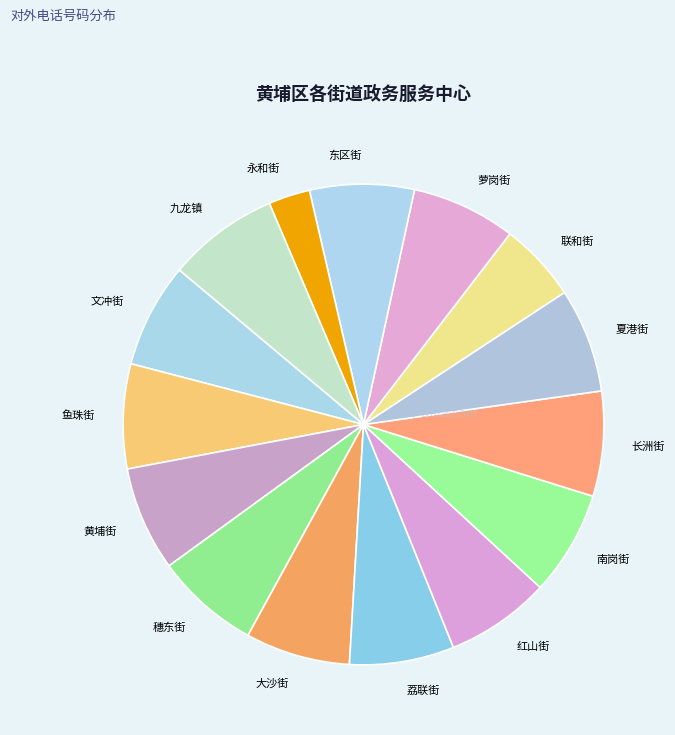

Is there any slice that represents more than half of the pie?

No